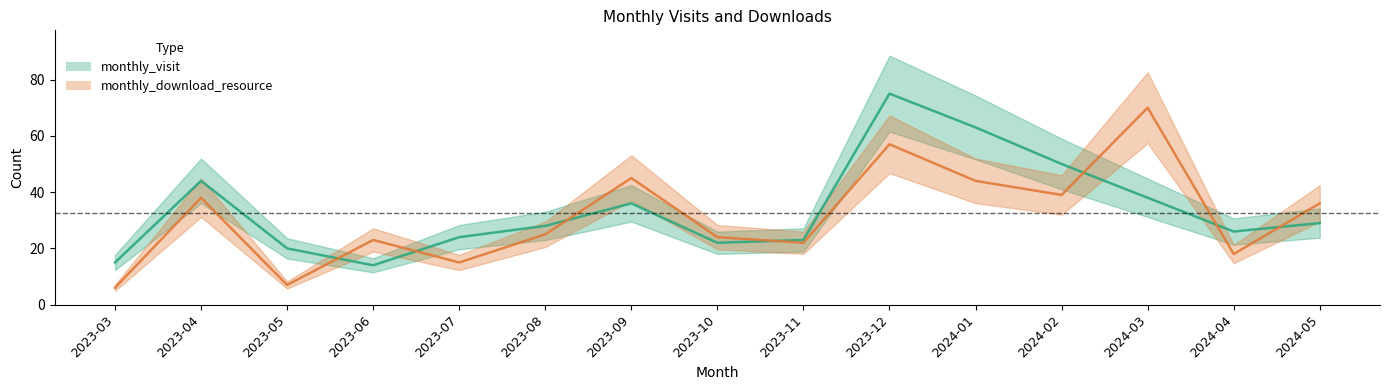

At how many categories does at least one series exceed 8?

15